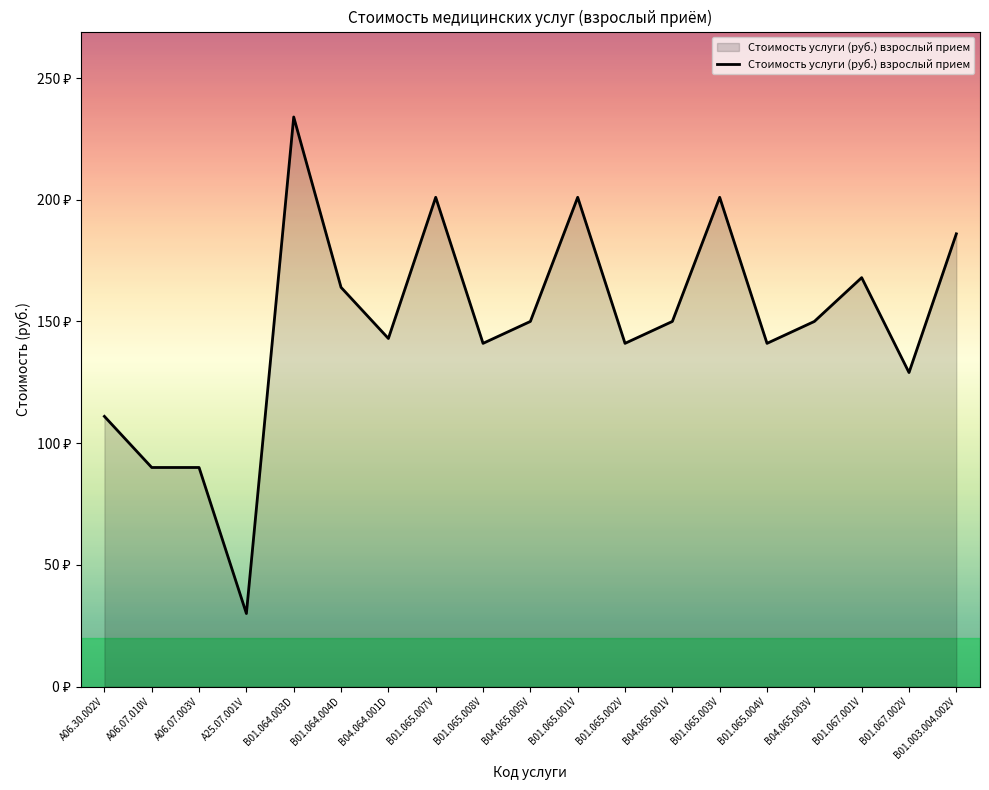

Is this an area chart (filled region under the line)?

Yes